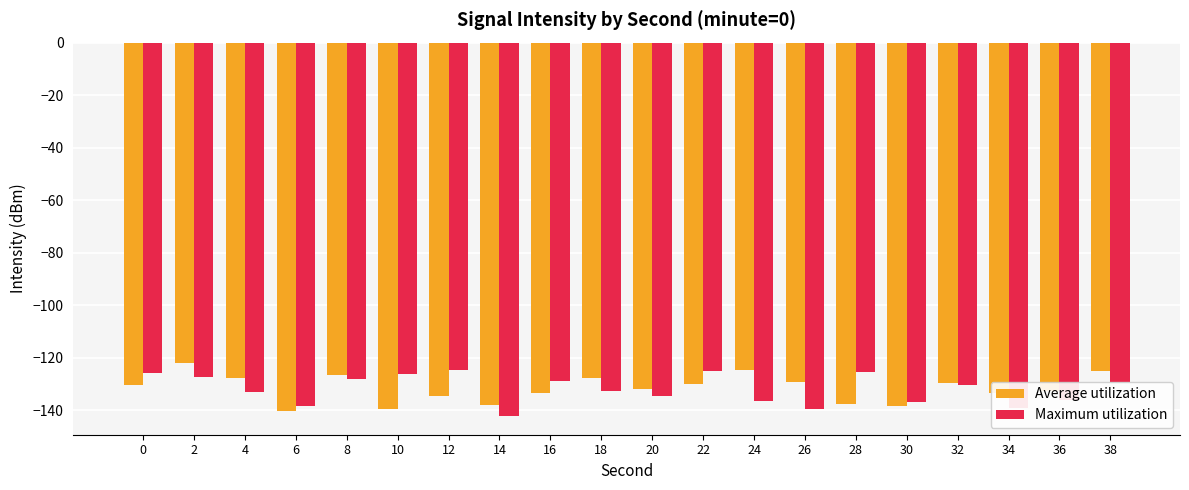

What is the highest value of the Average utilization series?

-121.9